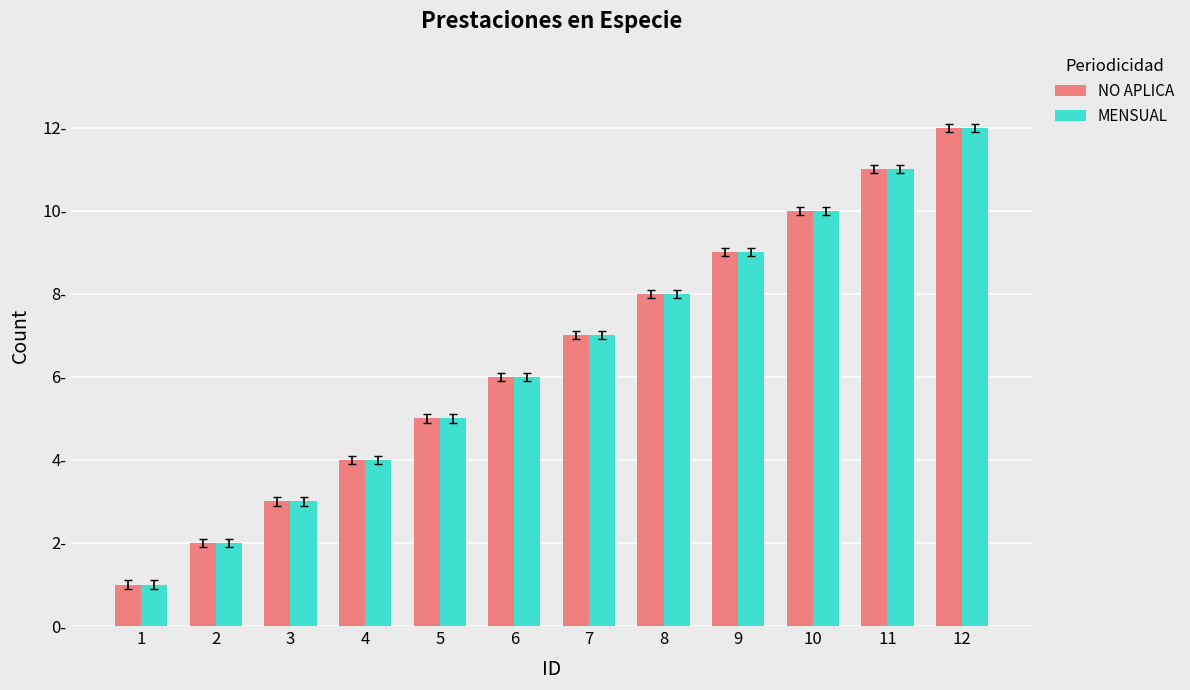

What is the total value across all series at 11?

22